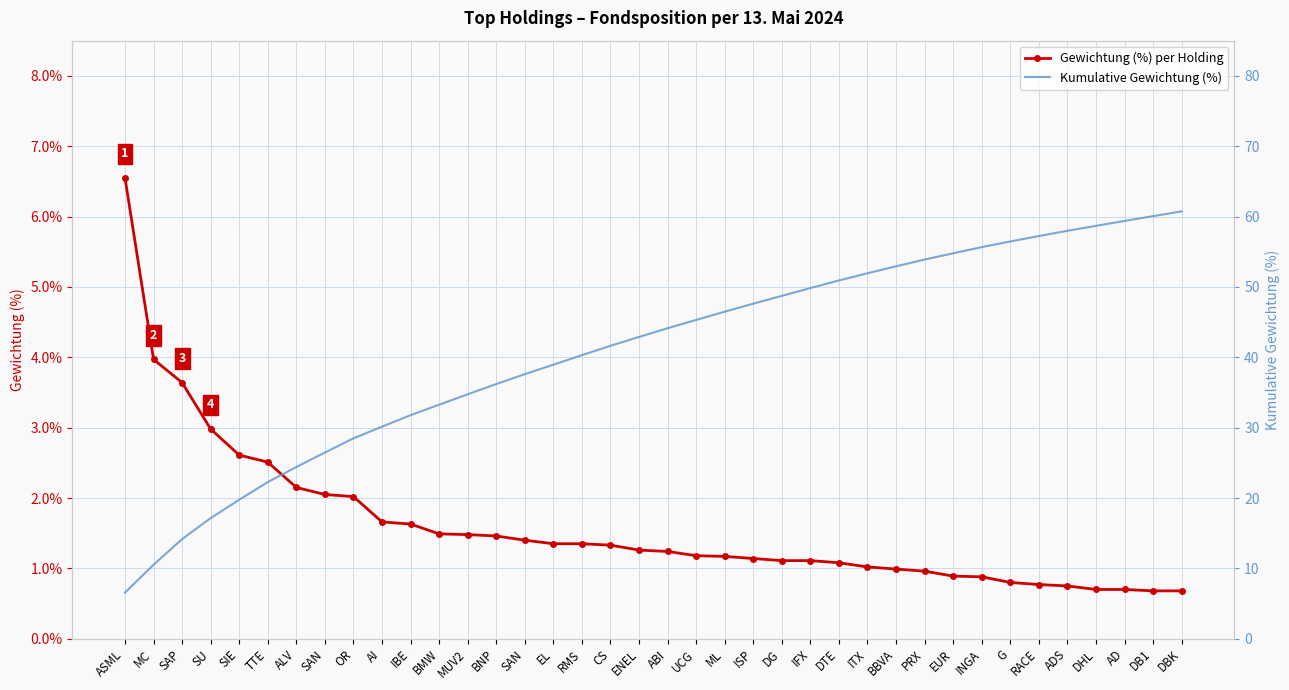

Does the chart have visible grid lines?

Yes